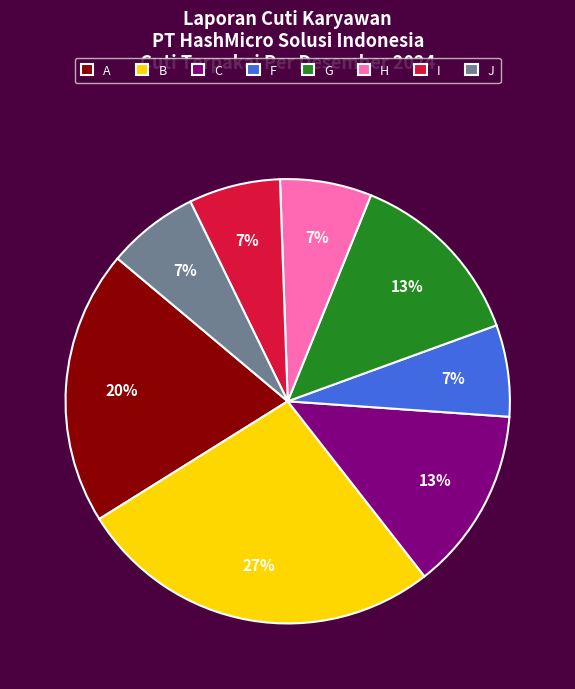

Combined, do C and H account for over 50%?

No